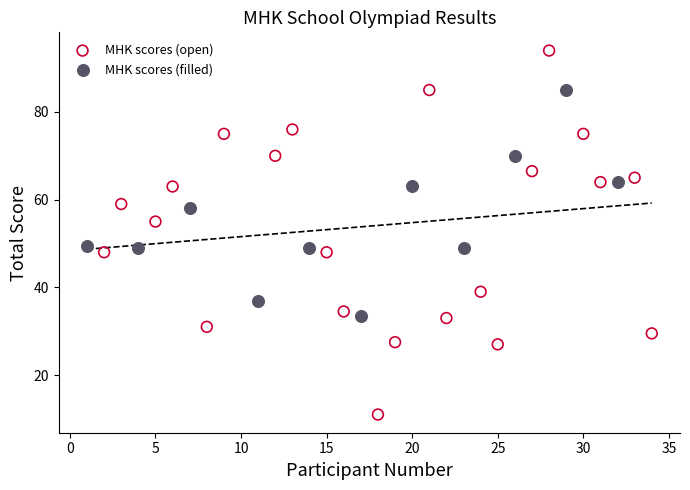

Which series reaches the minimum Y coordinate?

MHK scores (open)